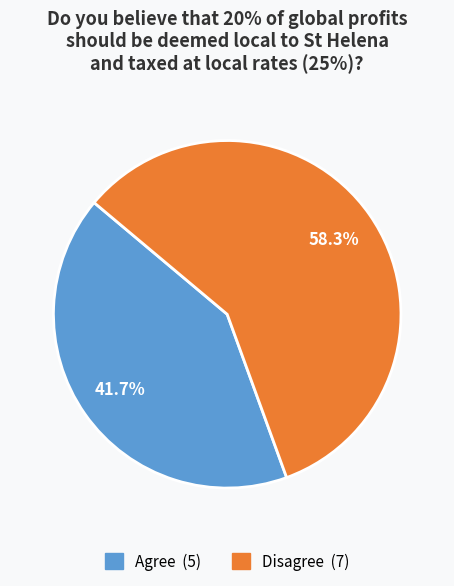

Which category has the biggest portion of the pie?

Disagree